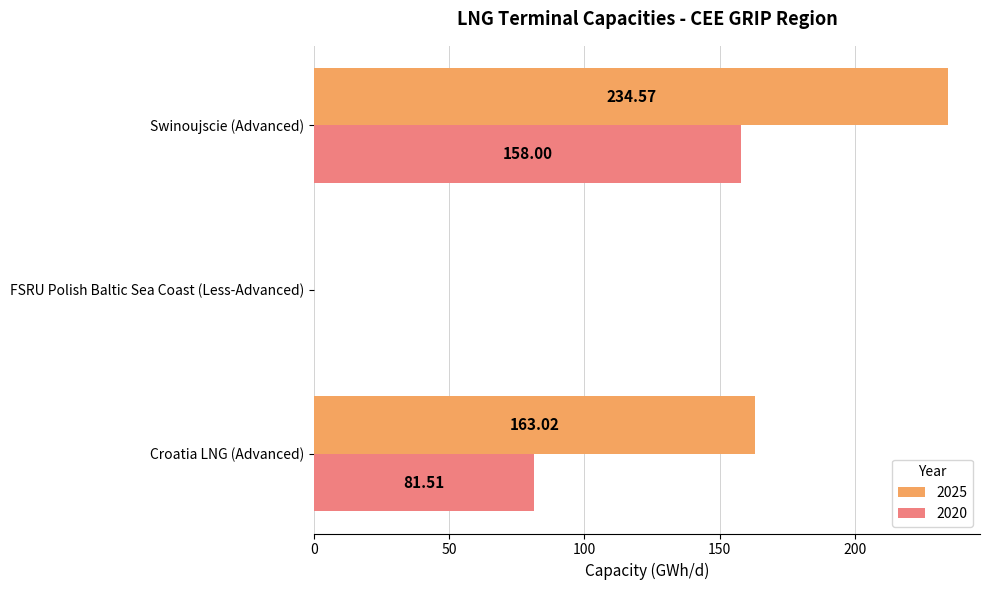

Which series has the largest total across all categories?

2025